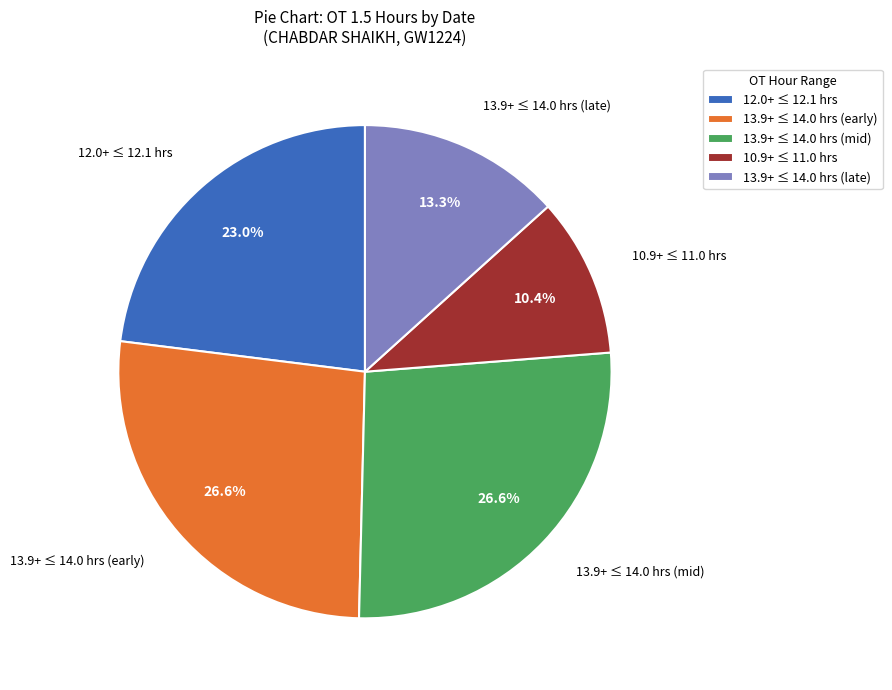

Which has a higher value, 13.9+ ≤ 14.0 hrs (late) or 10.9+ ≤ 11.0 hrs?

13.9+ ≤ 14.0 hrs (late)